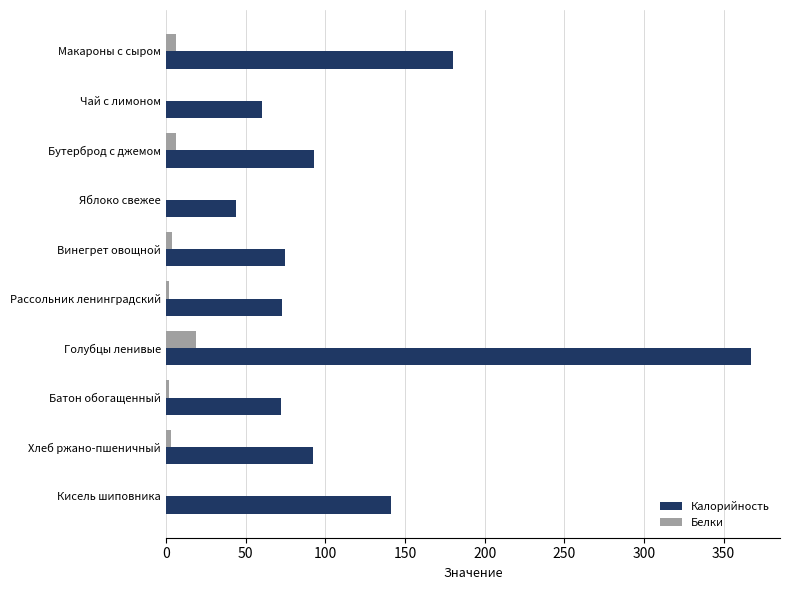

True or false: Калорийность has a value of 60.0 at Чай с лимоном.

True